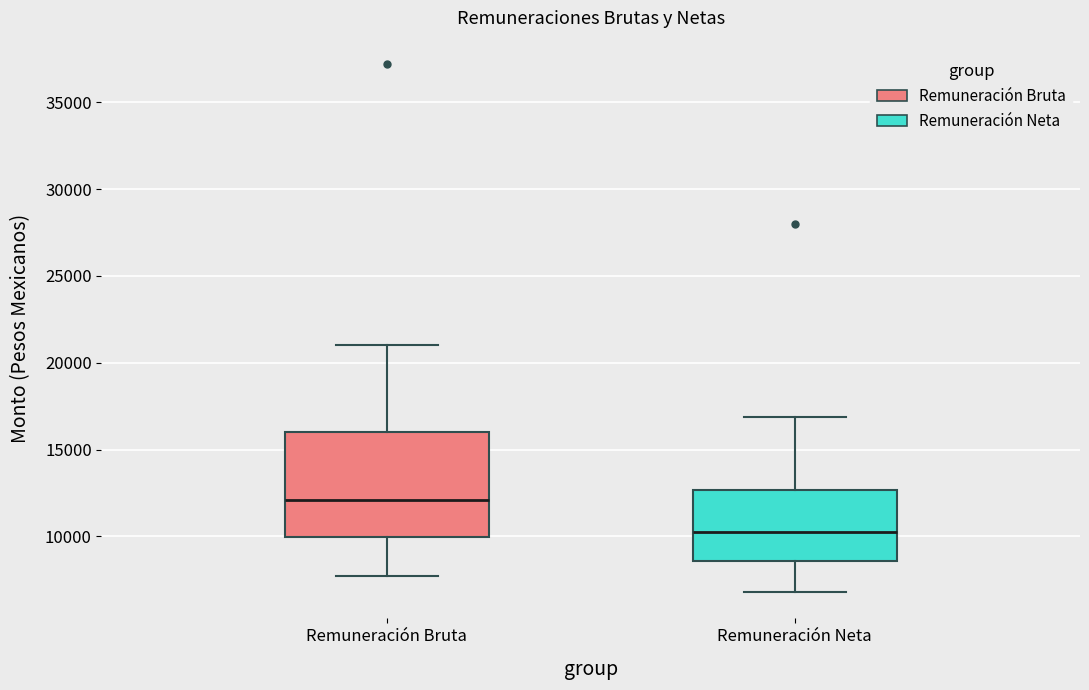

Reading left to right, read every box against the y-axis: the position of its median line, the range the box covers, and the ends of its whiskers. The values are not printed on the chart, so give them approximately, as read against the axis.

Remuneración Bruta: median 12000, box 10000 to 16000, whiskers 7500 to 21000
Remuneración Neta: median 10000, box 8500 to 12500, whiskers 7000 to 17000